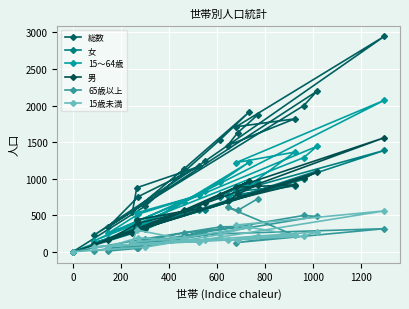

After their last crossing, which series has the higher values: 男 or 15～64歳?

15～64歳